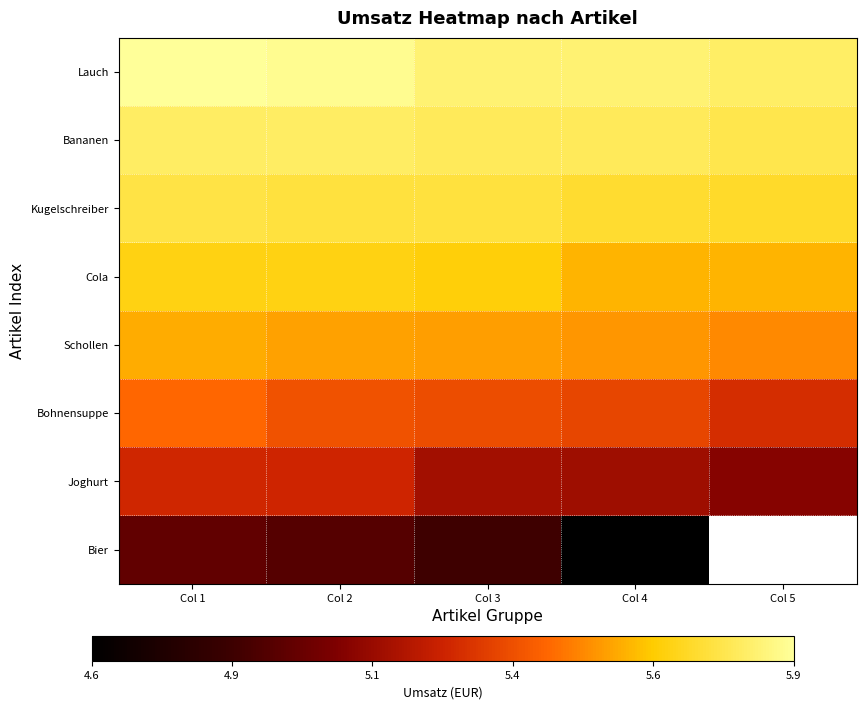

Is it true that Joghurt equals 8.3 at Col 3?

False